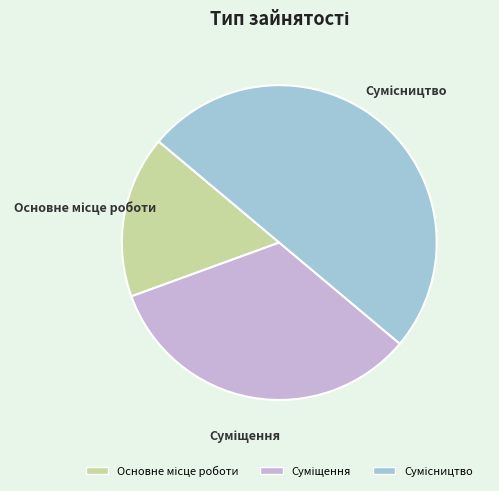

What percentage is the Суміщення slice, to the nearest percent?

33%